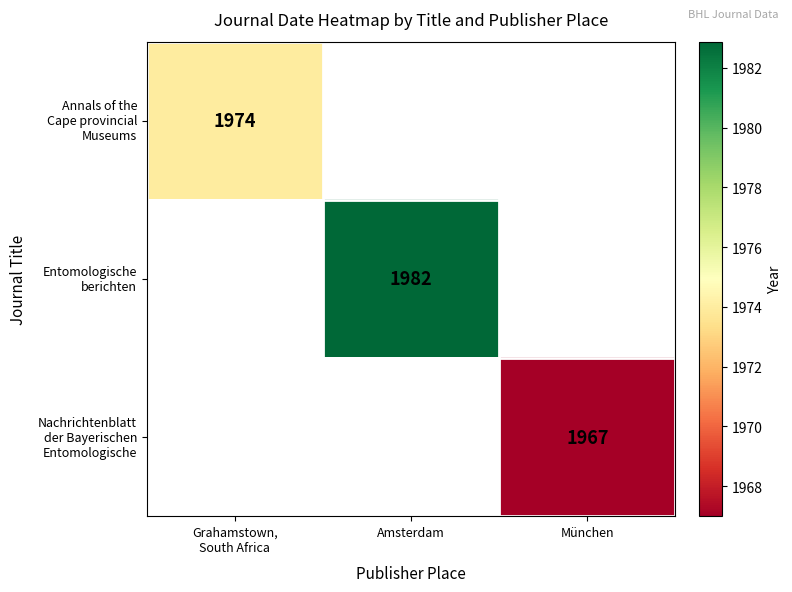

The value of Annals of the Cape provincial Museums at Grahamstown, South Africa is 997.6. True or false?

False